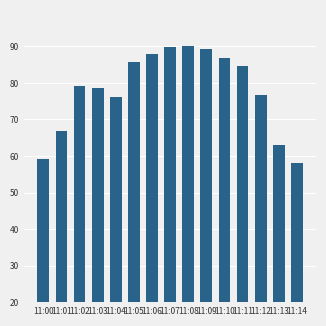

What is the approximate value at 11:06?

87.9